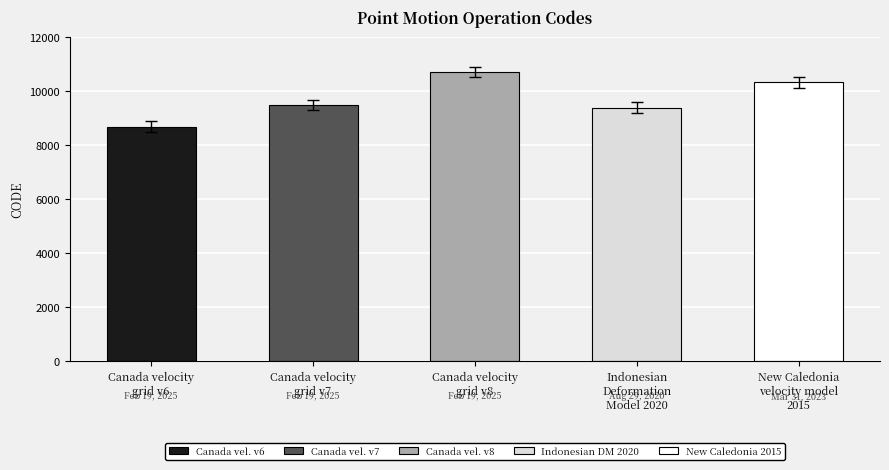

What is the maximum value shown in the chart?

10707